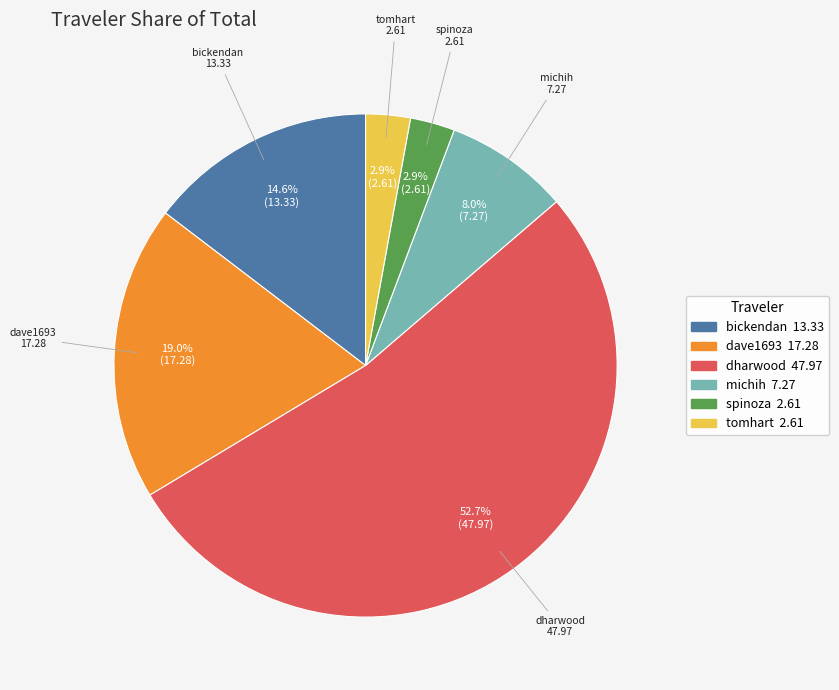

Combined, what portion of the pie is tomhart and dharwood?

55.5%